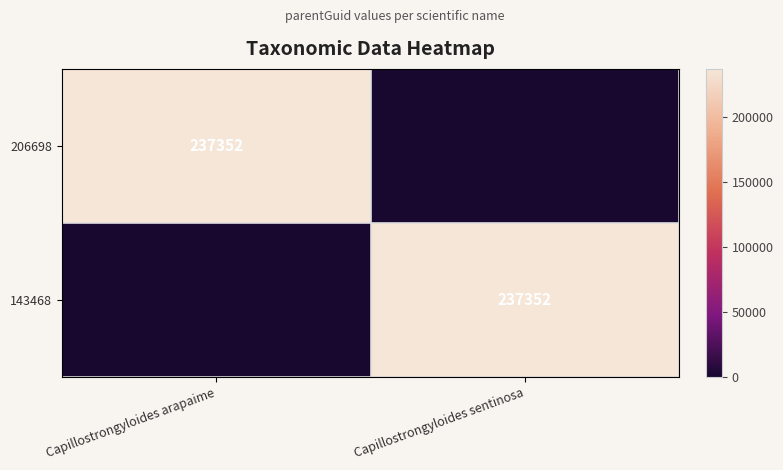

How many data points does each series have?

2